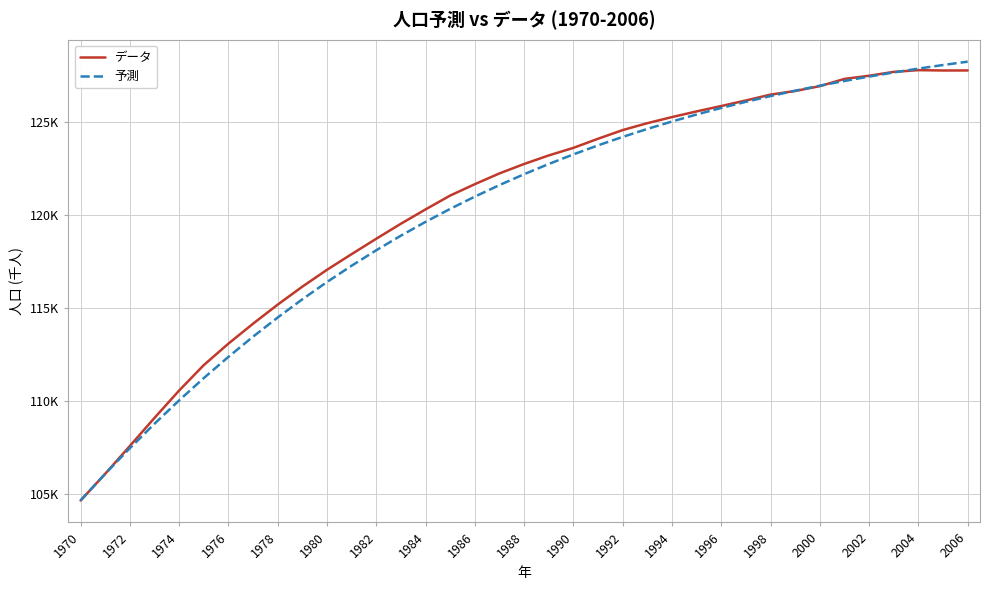

Does the chart have visible grid lines?

Yes